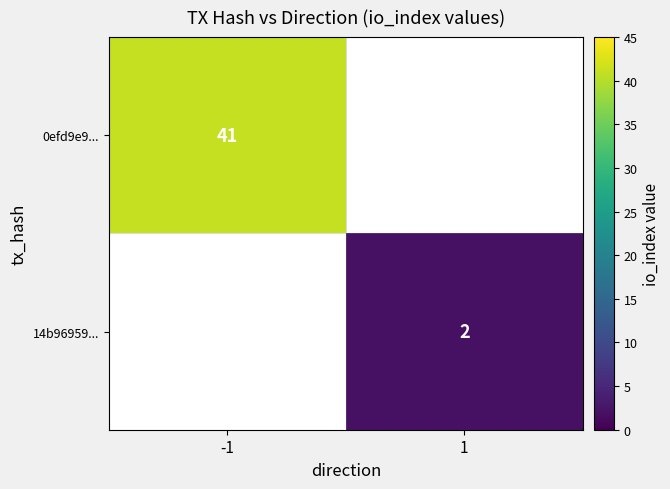

True or false: 0efd9e9... has a value of 15 at -1.

False